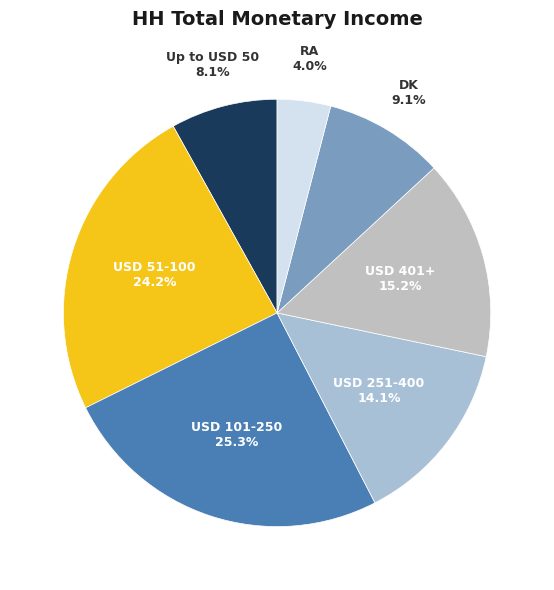

Is USD 51-100 the majority of the pie?

No